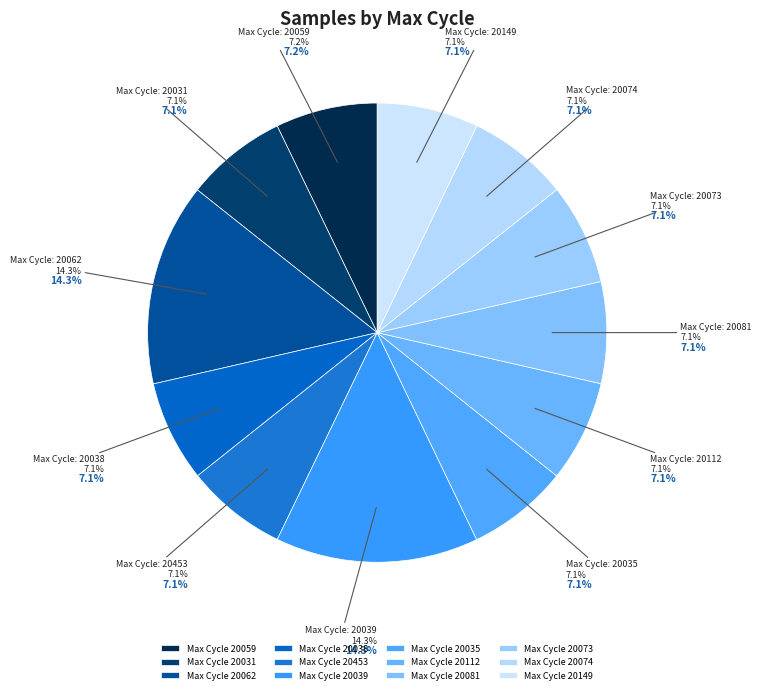

Count the number of slices in the pie.

12